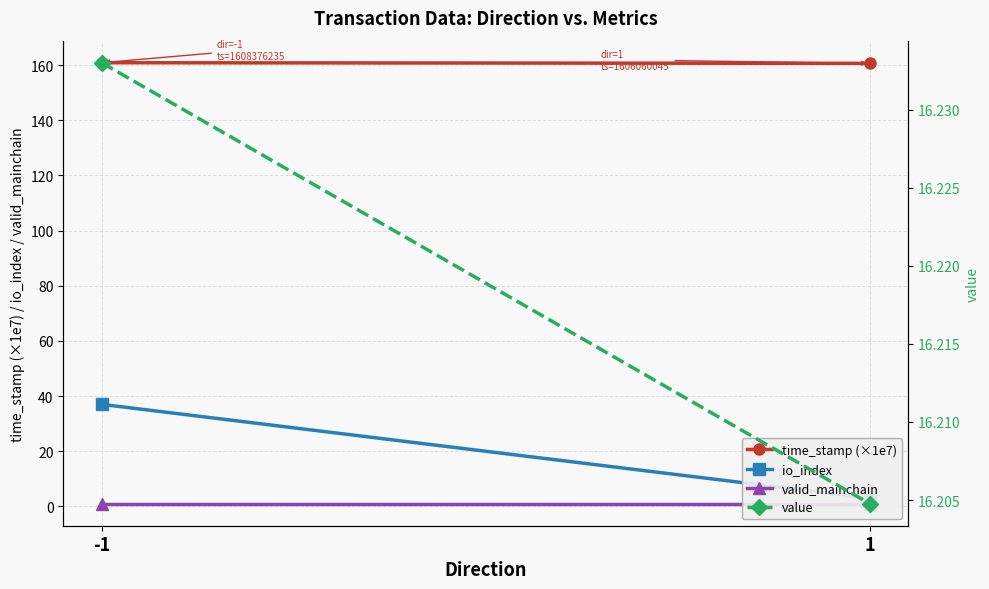

What is the value of the value point at the 1st from the left?

16.2